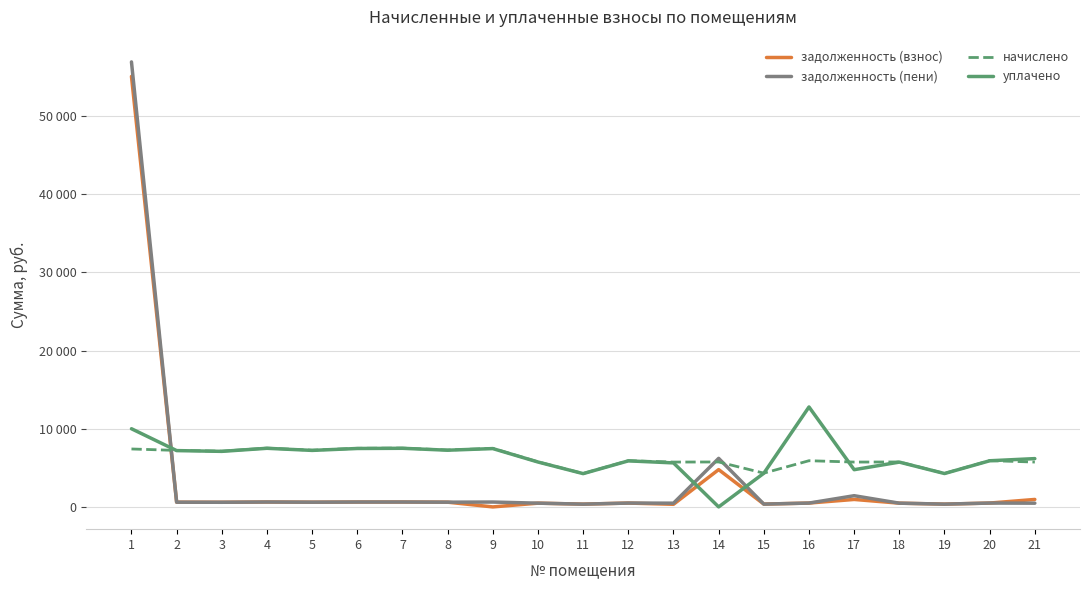

What is the difference between the maximum and second lowest values in the начислено series?

3238.1